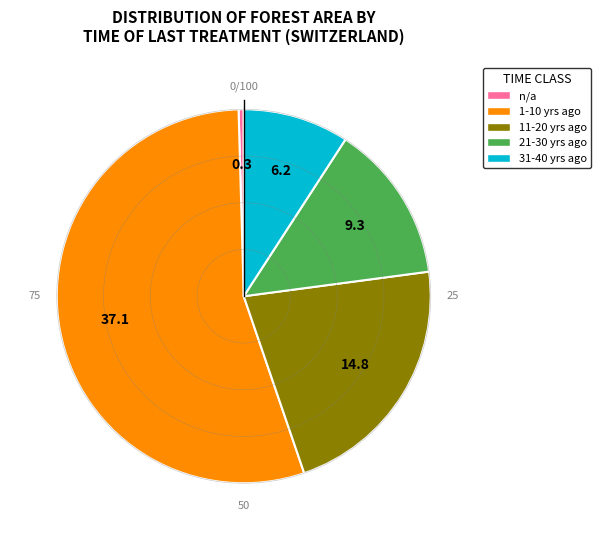

Does any single category account for the majority?

Yes